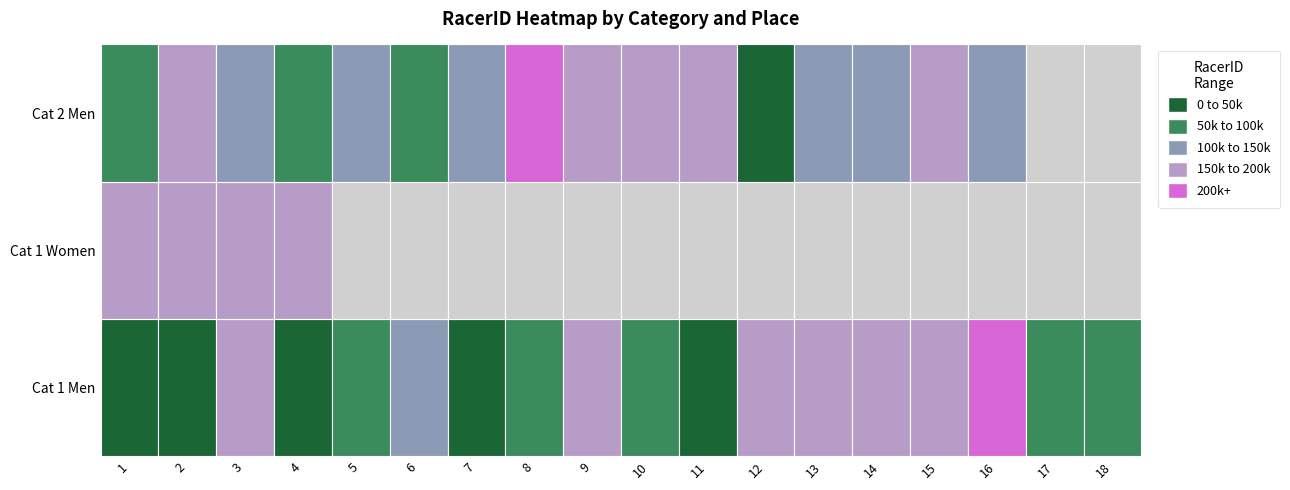

List the series in order of their overall mean, lowest first.

Cat 1 Women, Cat 1 Men, Cat 2 Men